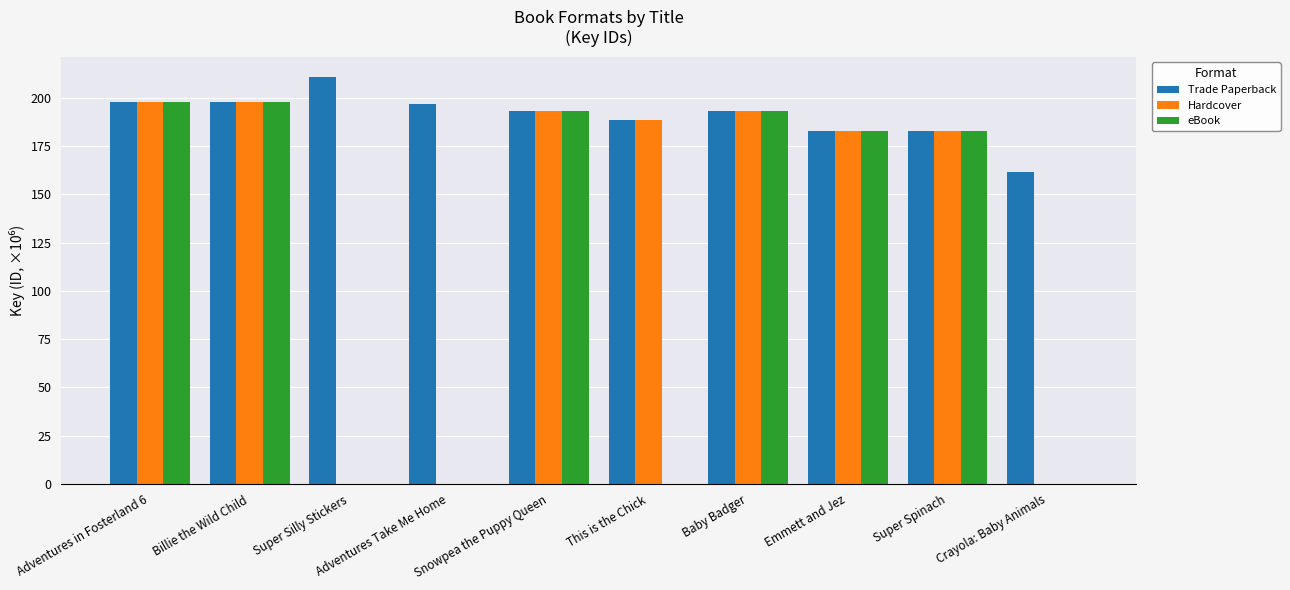

At which category does the chart reach its peak across all series?

Super Silly Stickers